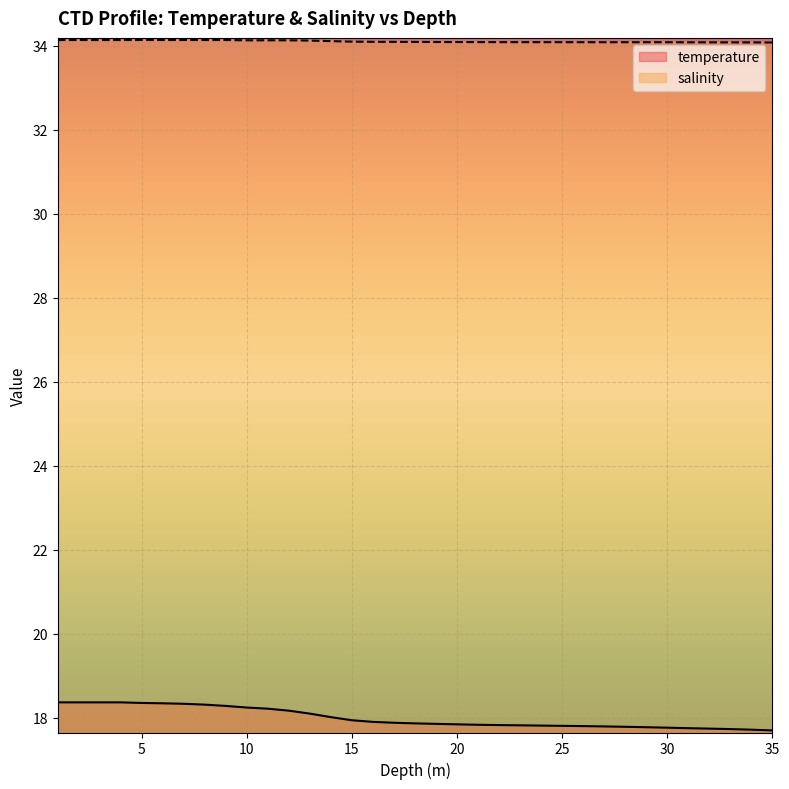

At which label is temperature closest to 18?

14.0